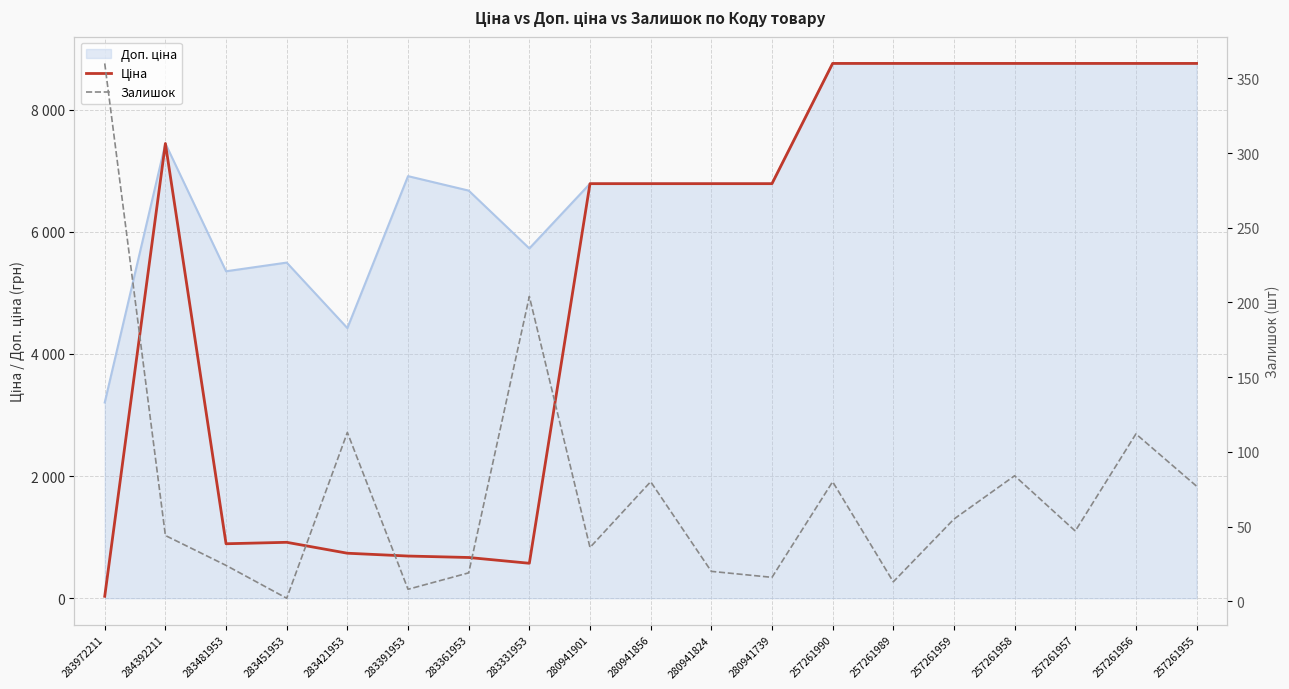

Where do Залишок and Ціна first cross each other?

283972211 and 284392211